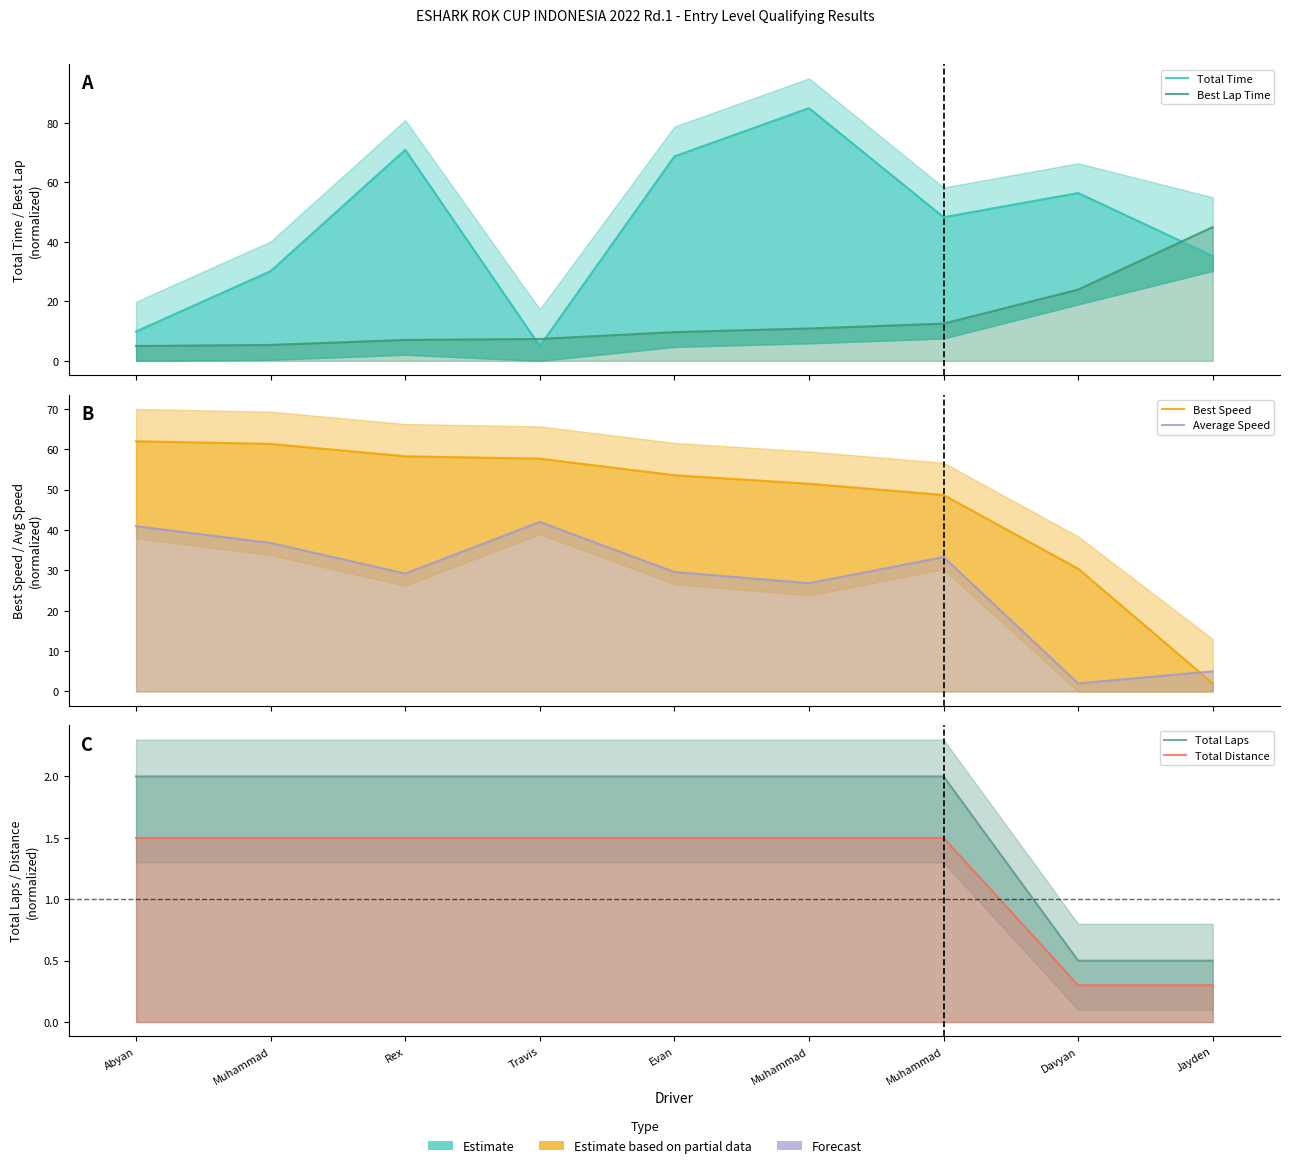

What are all the series names shown in the legend?

Total Time, Best Lap Time, Best Speed, Average Speed, Total Laps, Total Distance